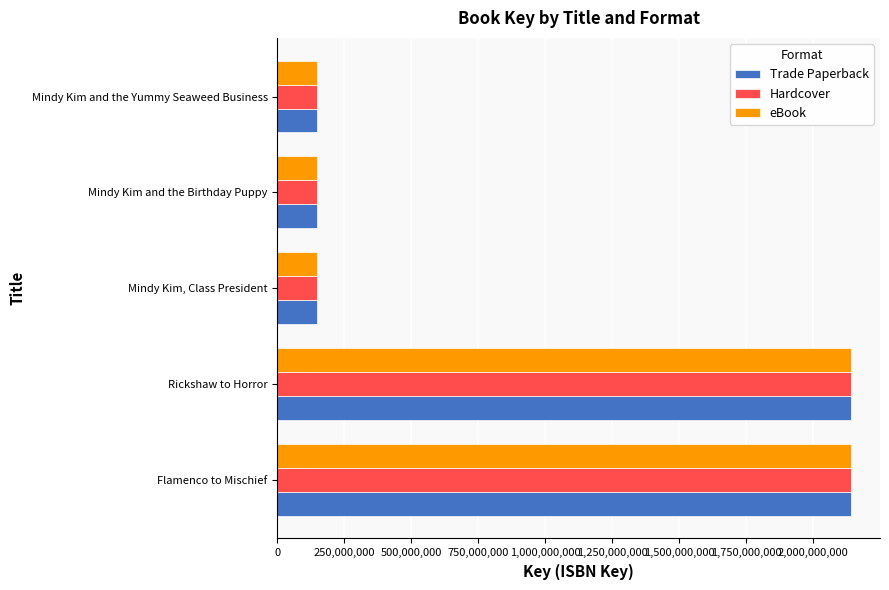

What is the average value of the Trade Paperback series?

946138295